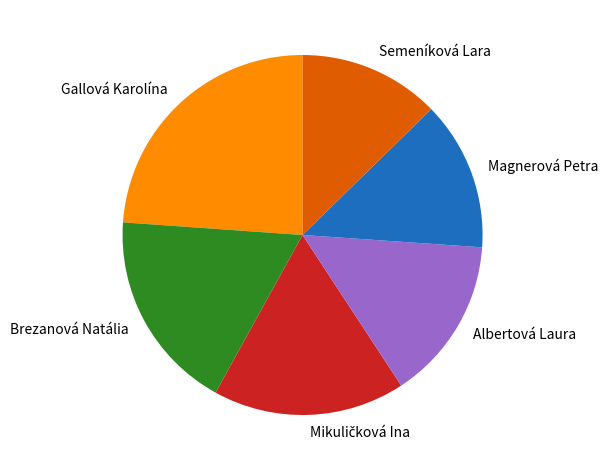

The Brezanová Natália slice represents 28% of the pie. True or false?

False